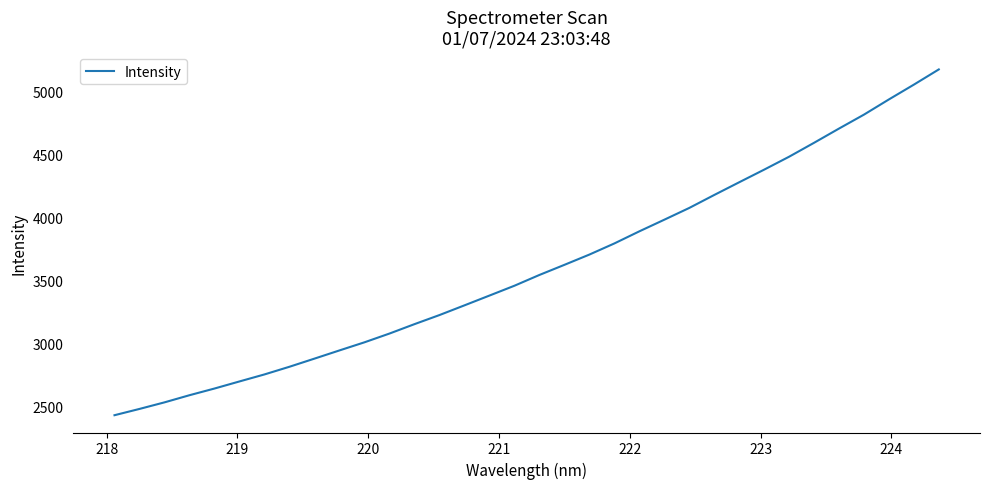

What is the smallest value displayed?

2428.7